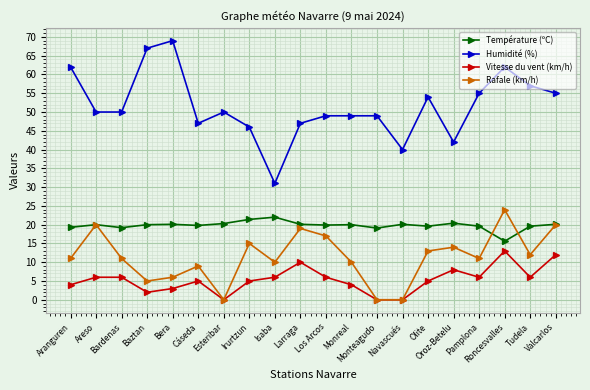

True or false: Rafale (km/h) has more than 0 points higher than both neighbors.

True